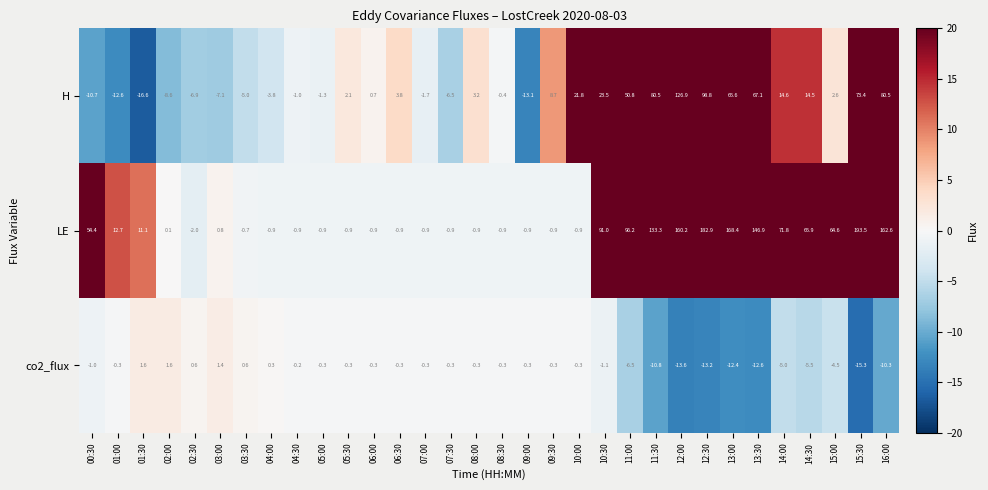

Which series has the largest range (max minus min)?

LE